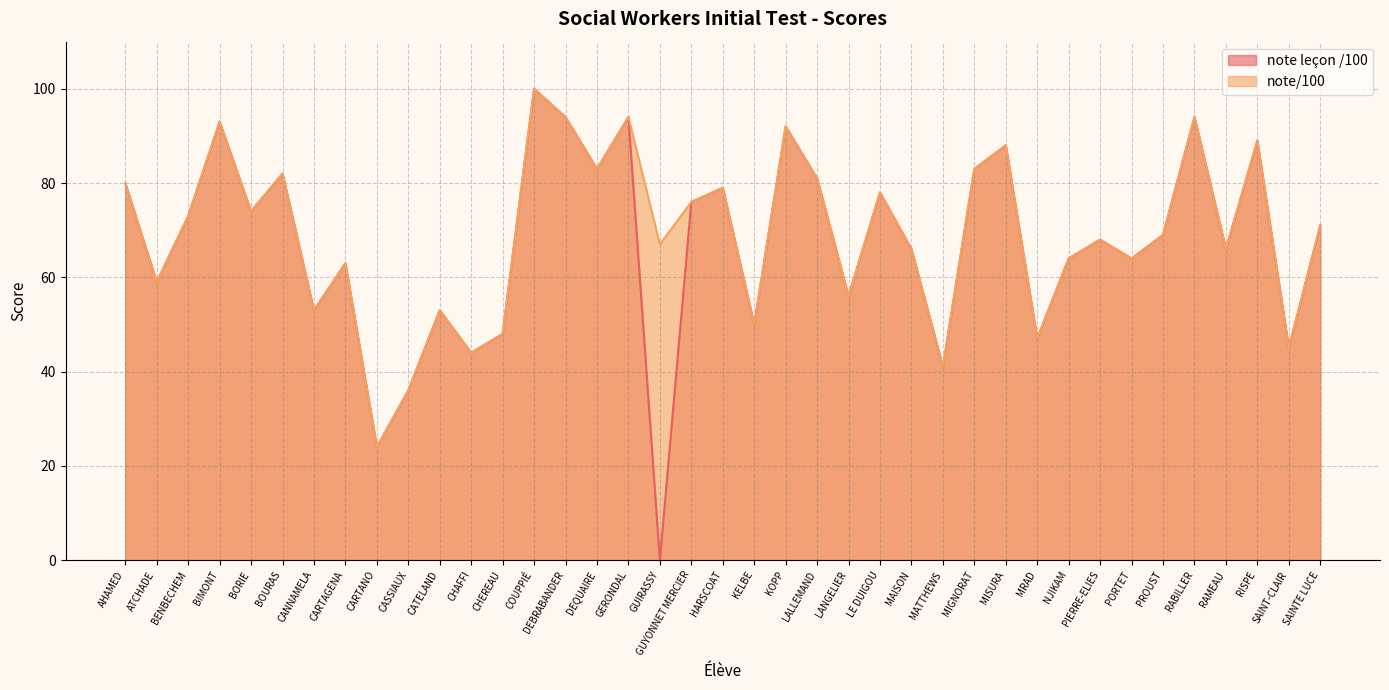

What value does the note/100 series have at HARSCOAT, to the nearest 10?

80